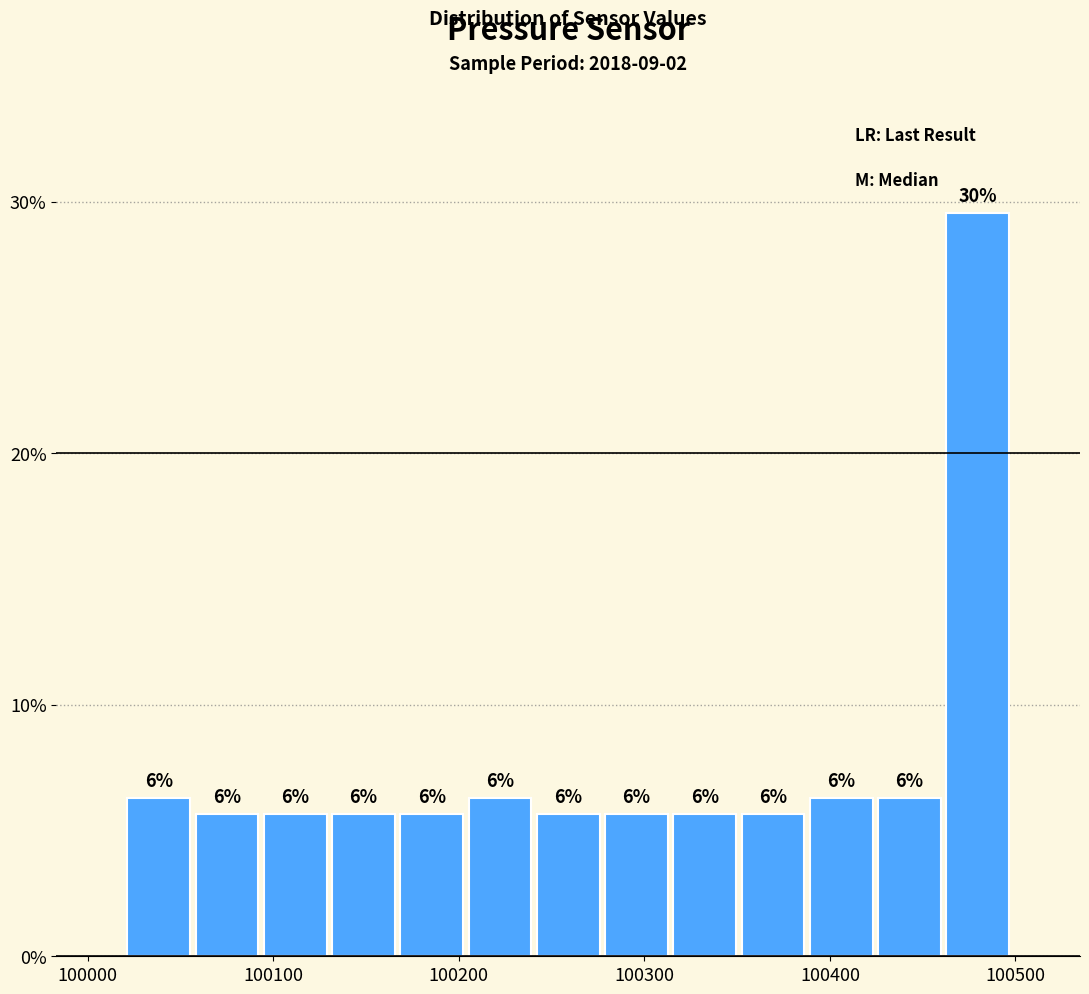

Read against the x-axis, roughly where is the centre of the tallest bar?

100480